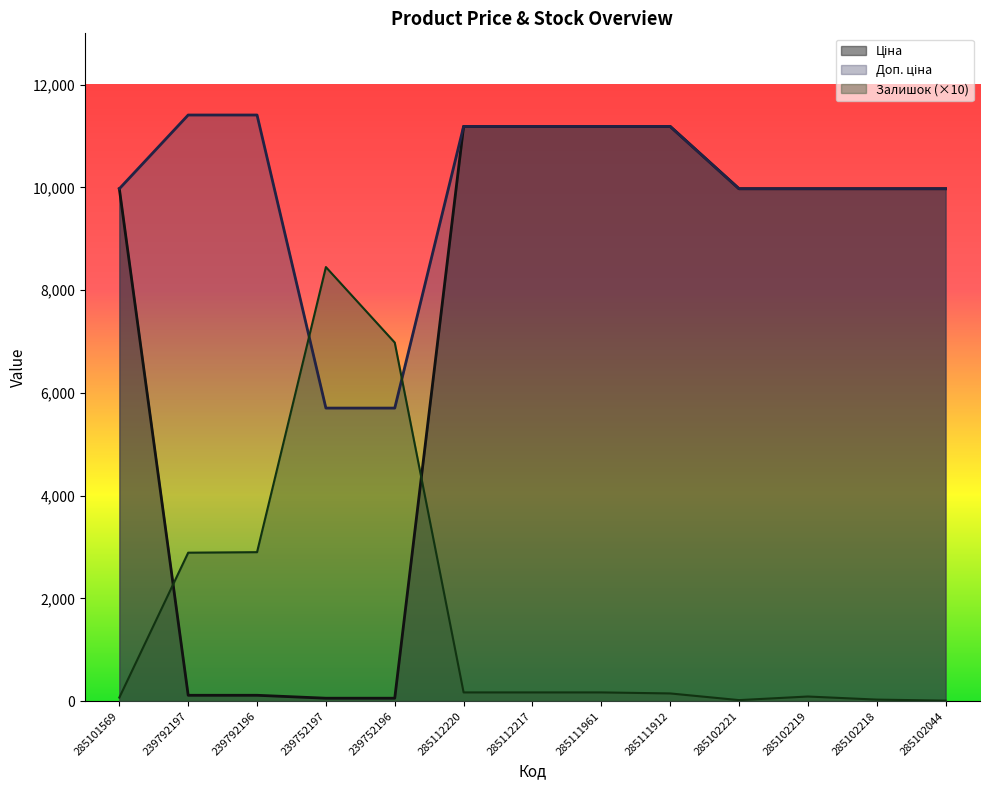

Which series has the largest range (max minus min)?

Ціна